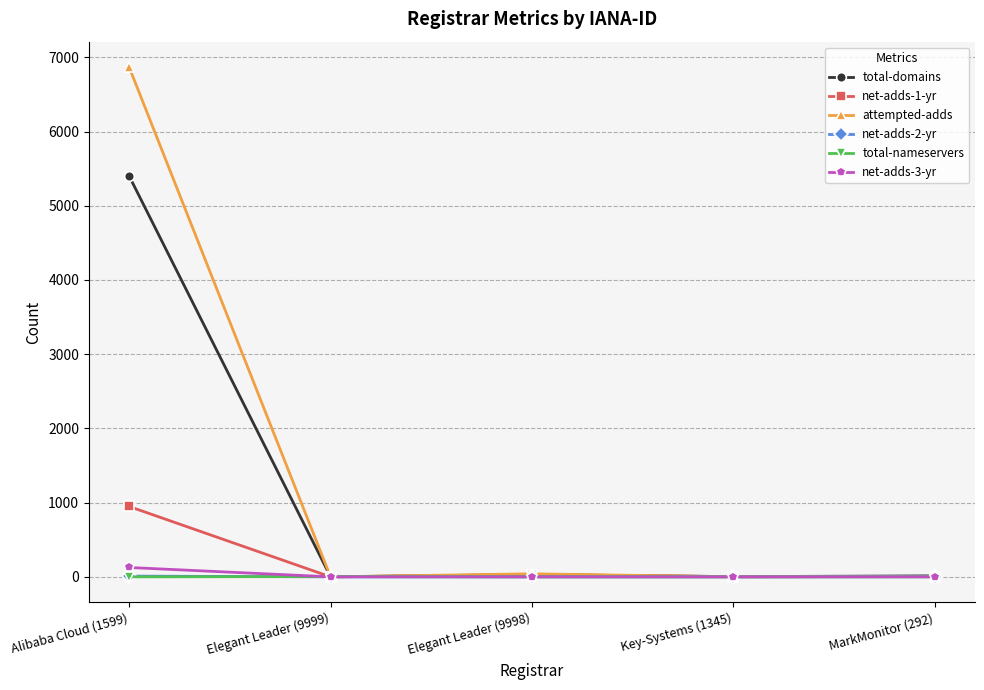

Read the total-nameservers value at Elegant Leader (9999).

4